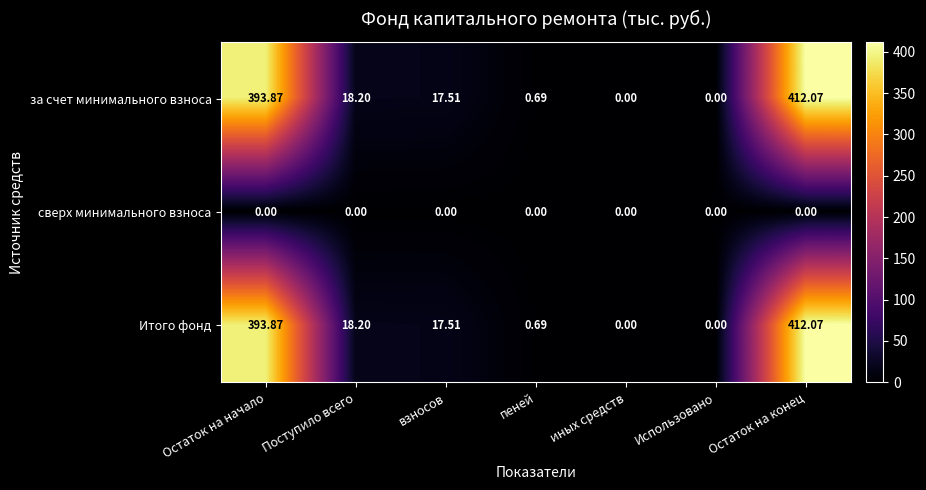

Which category has the highest value in the Итого фонд series?

Остаток на конец